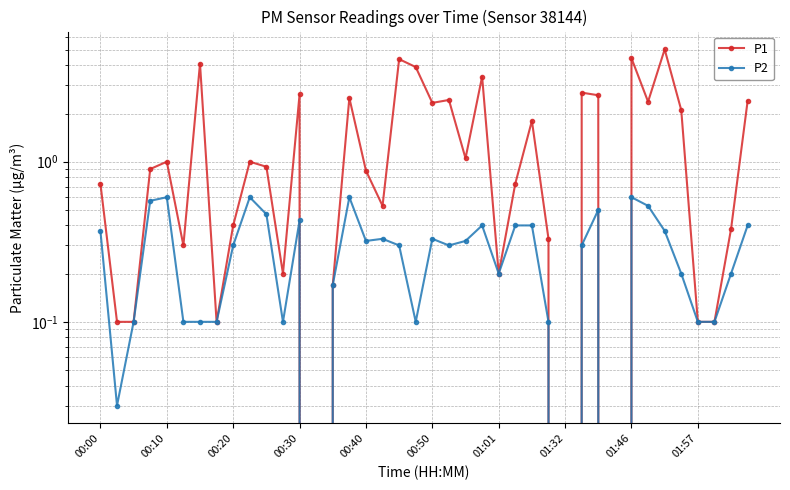

What is the difference between the second highest and minimum values in the P2 series?

0.6